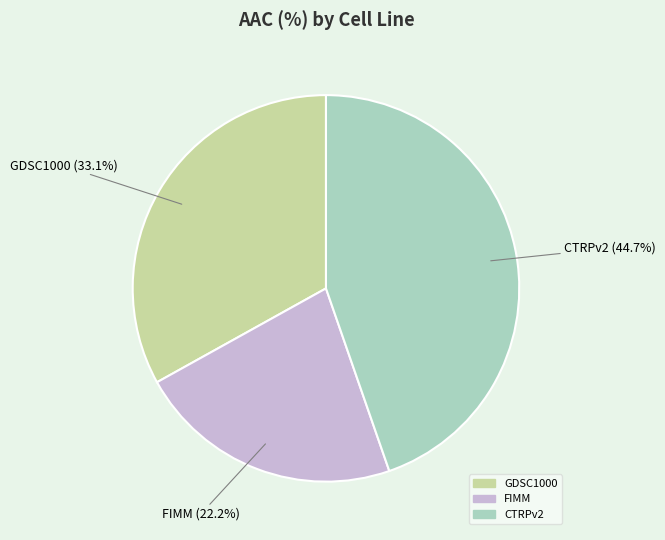

To the nearest percent, what portion does FIMM represent?

22%